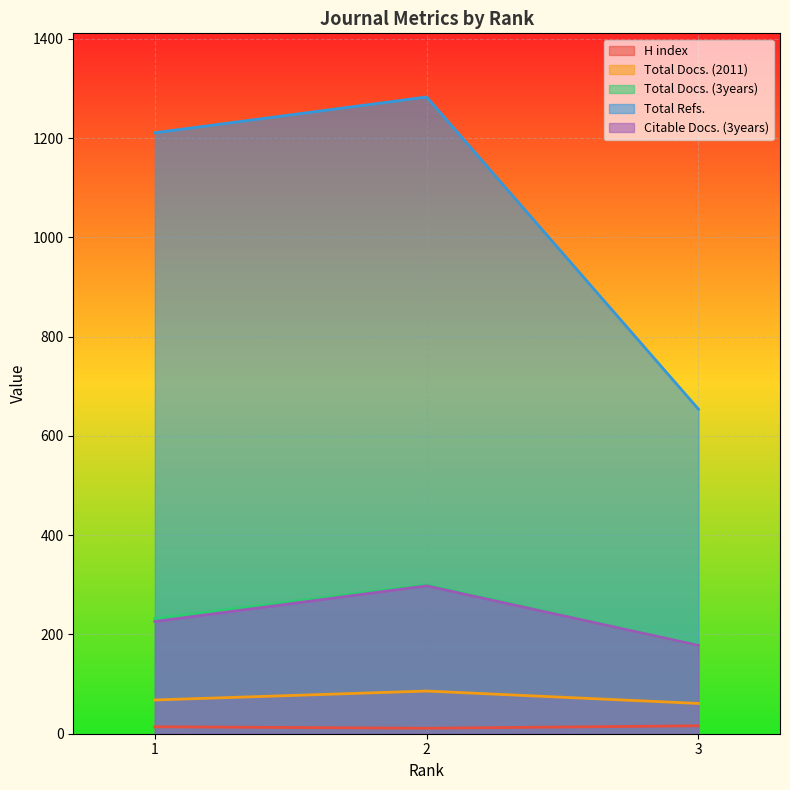

Where does the Total Docs. (2011) series first go above 68?

2